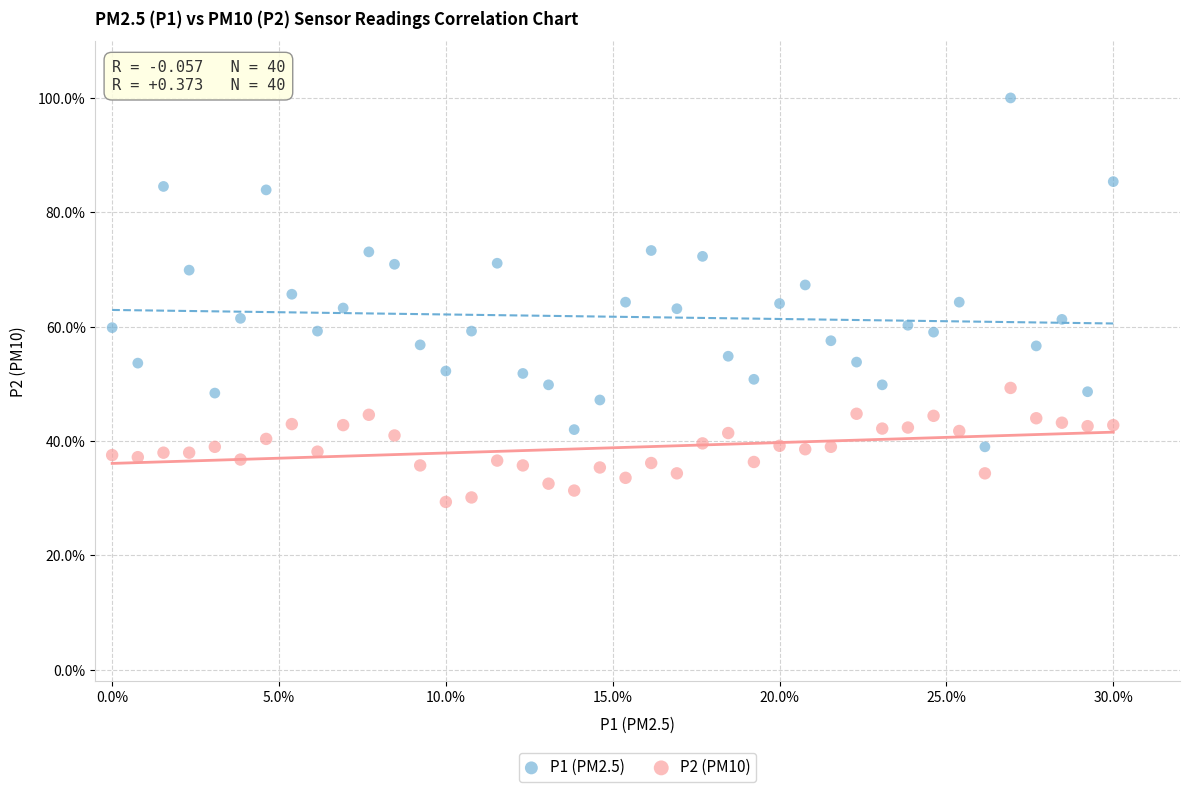

What are all the series names shown in the legend?

P1 (PM2.5), P2 (PM10)